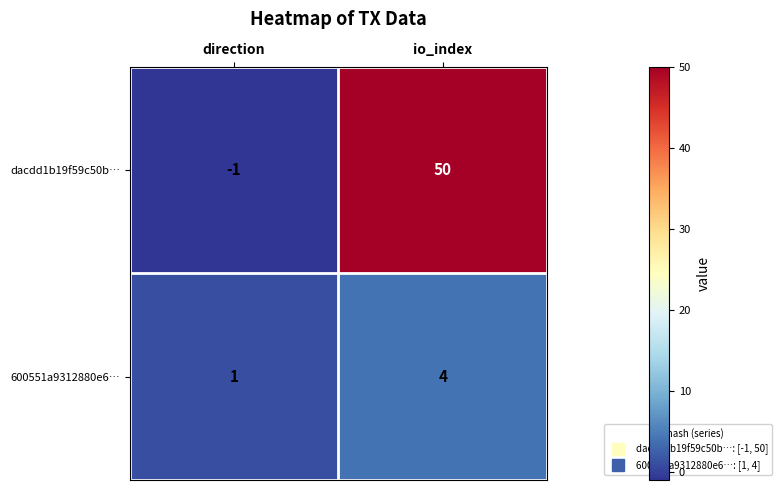

Which label corresponds to the largest value in the chart?

io_index